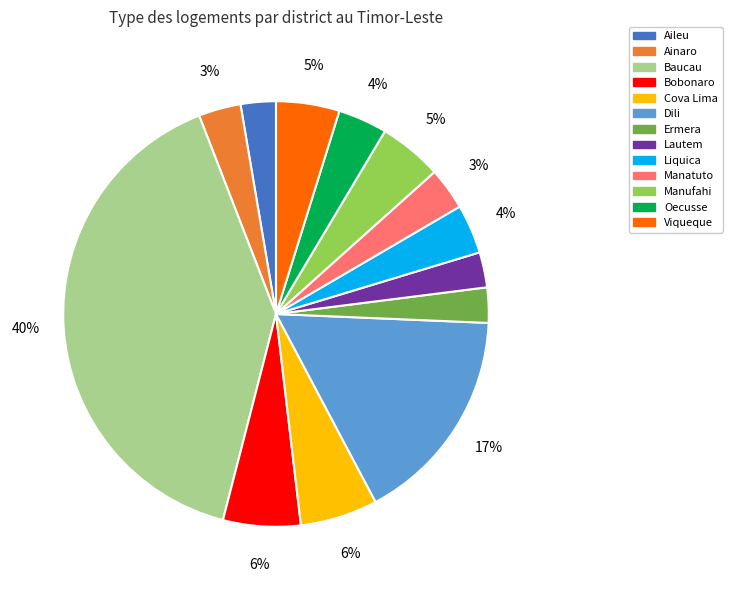

Does any single category account for the majority?

No